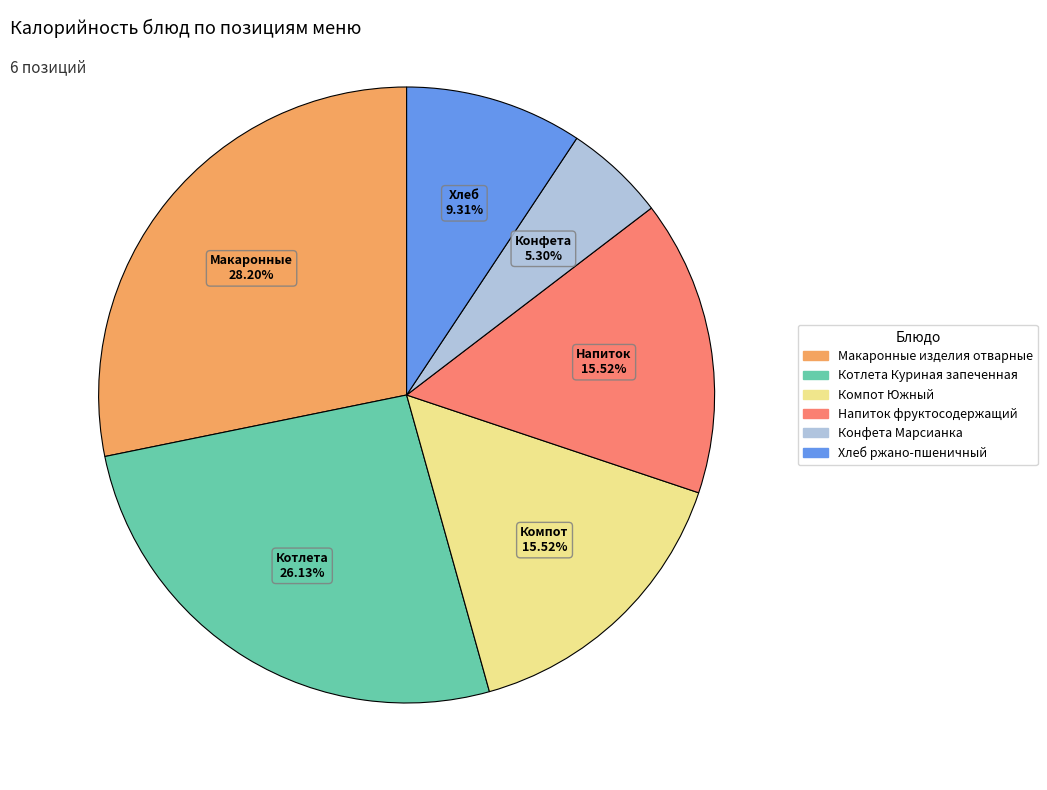

What is the ratio of the value at Макаронные изделия отварные to the value at Котлета Куриная запеченная?

1.1